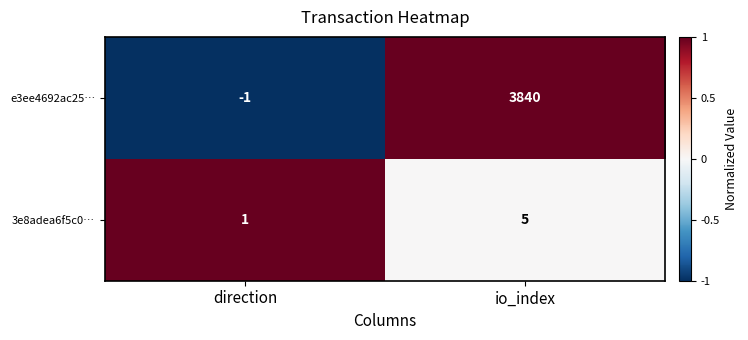

List the series in order of their peak value, highest first.

e3ee4692ac25…, 3e8adea6f5c0…